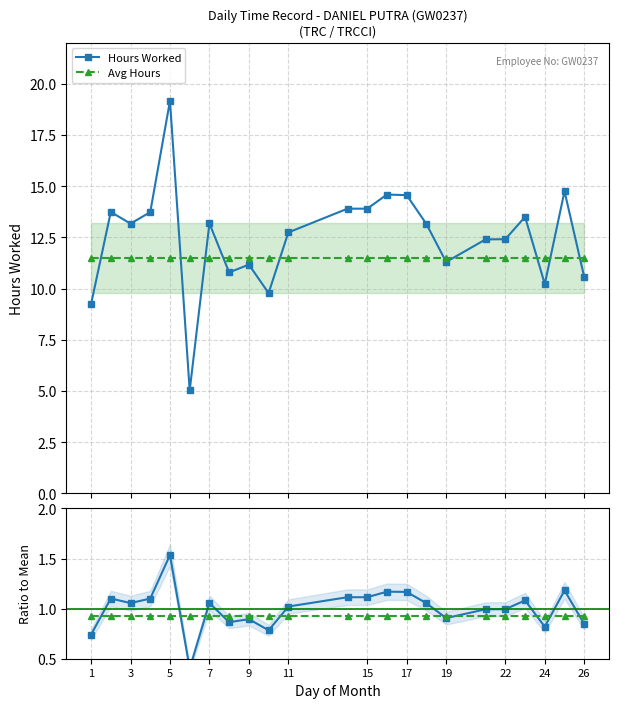

Is the value of Avg / Mean at 26 greater than the value of Hours Worked at 22?

No